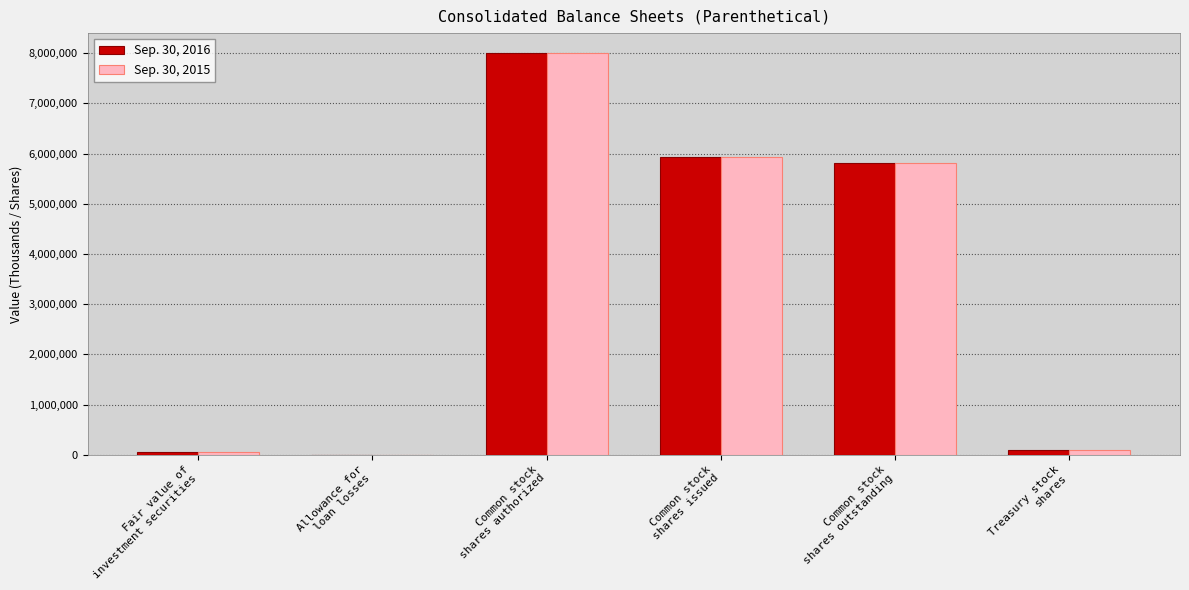

What are all the series names shown in the legend?

Sep. 30, 2016, Sep. 30, 2015